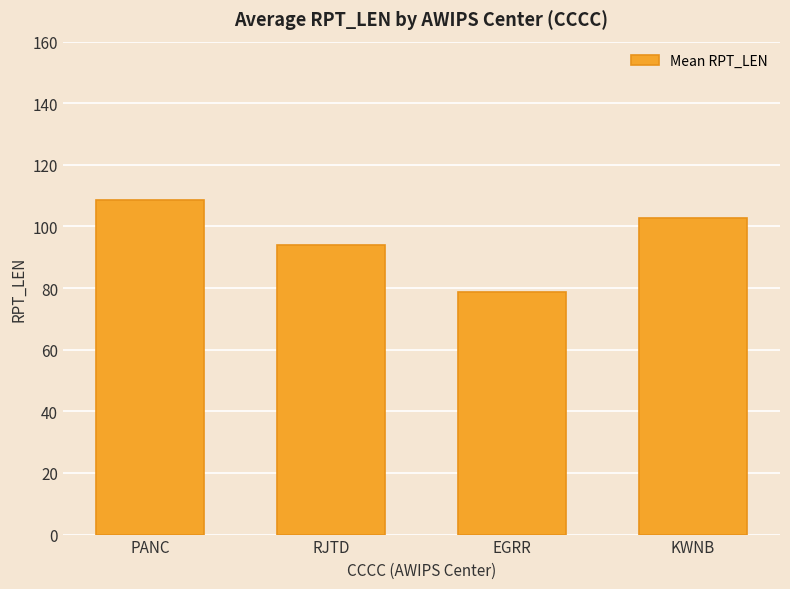

The chart shows a value of 78.8 at EGRR. True or false?

True